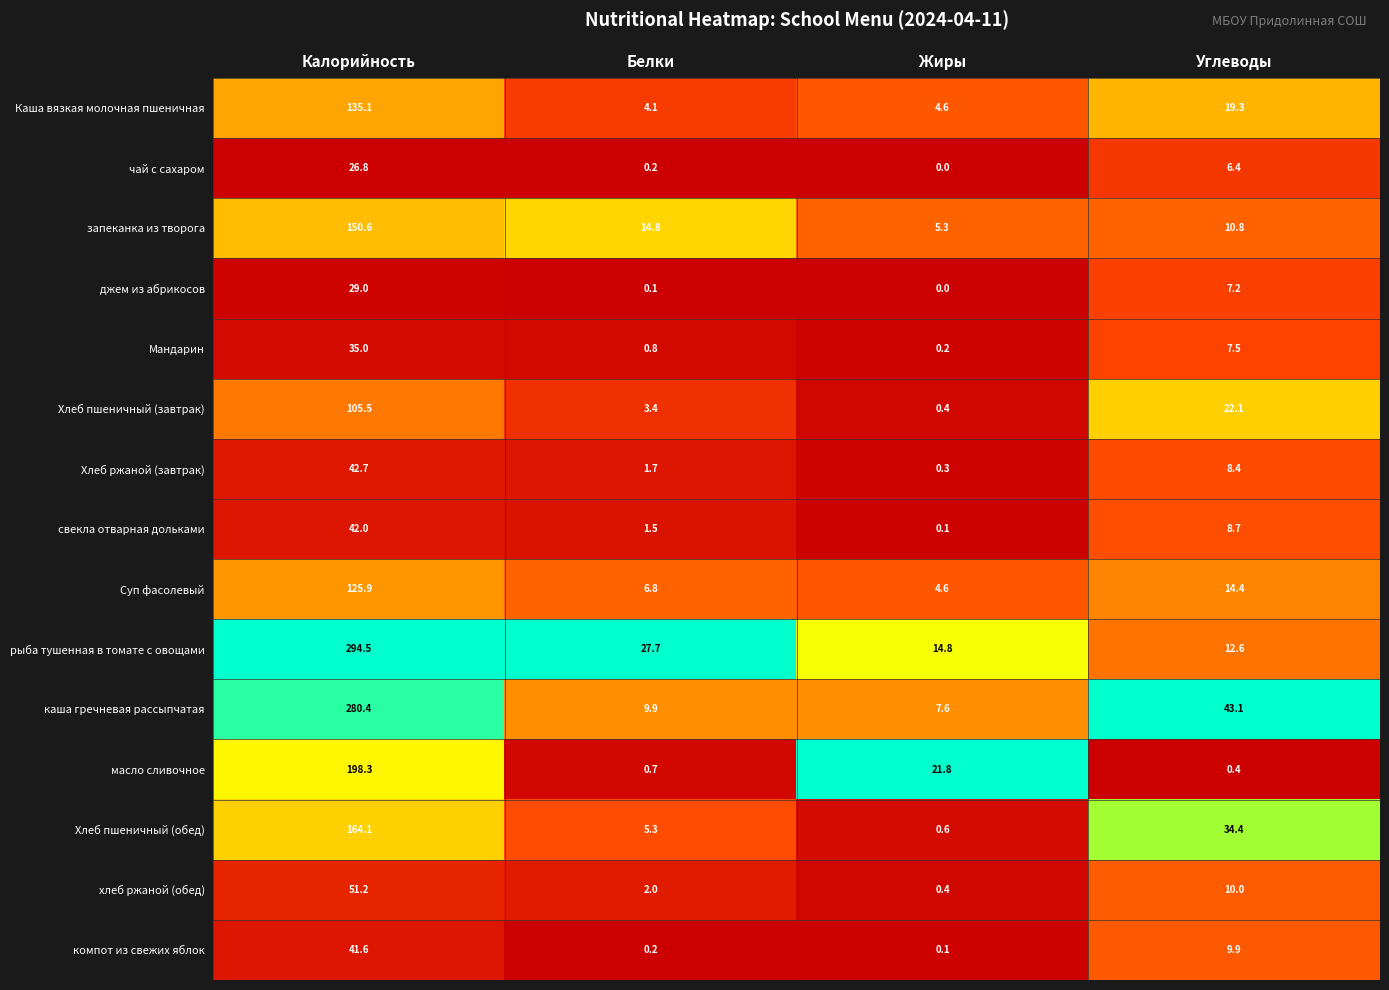

At Углеводы, list the series in order from largest to smallest.

каша гречневая рассыпчатая, Хлеб пшеничный (обед), Хлеб пшеничный (завтрак), Каша вязкая молочная пшеничная, Суп фасолевый, рыба тушенная в томате с овощами, запеканка из творога, хлеб ржаной (обед), компот из свежих яблок, свекла отварная дольками, Хлеб ржаной (завтрак), Мандарин, джем из абрикосов, чай с сахаром, масло сливочное